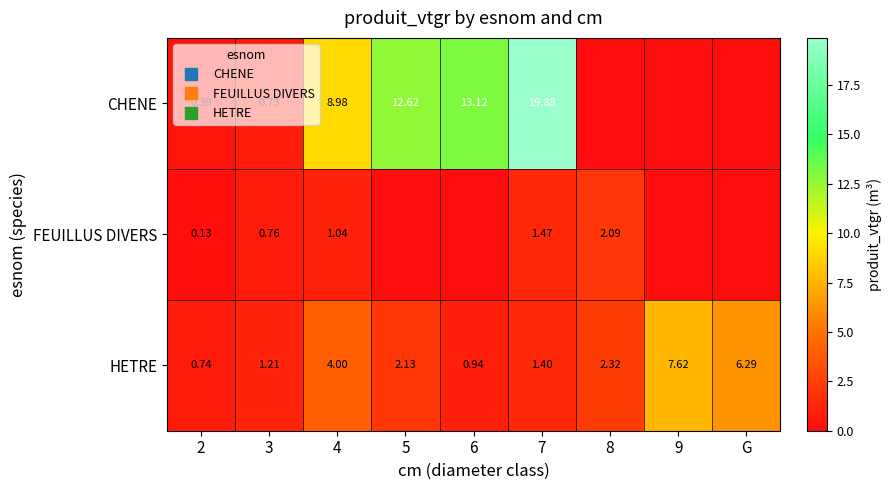

Which label corresponds to the largest value in the chart?

7